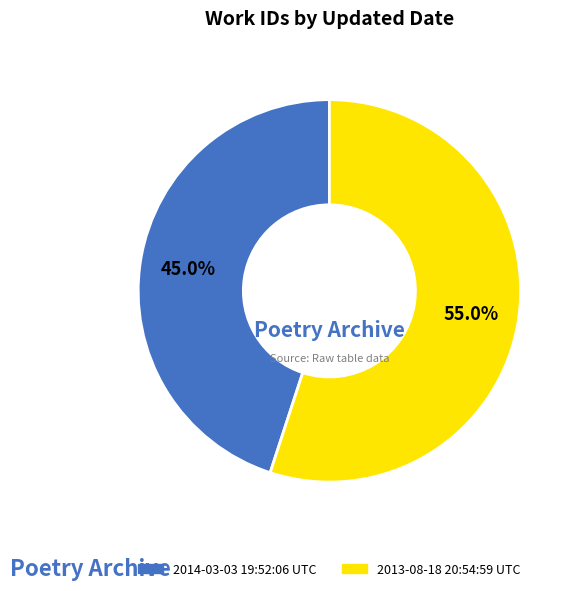

Is there any slice that represents more than half of the pie?

Yes